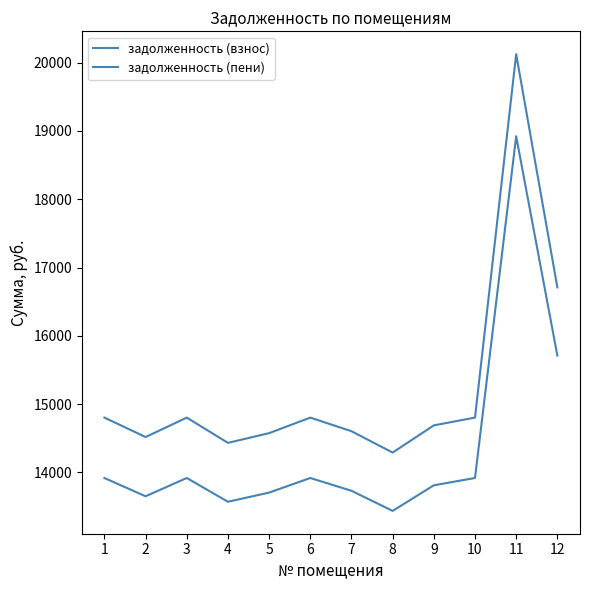

How many lines are shown in the chart?

2